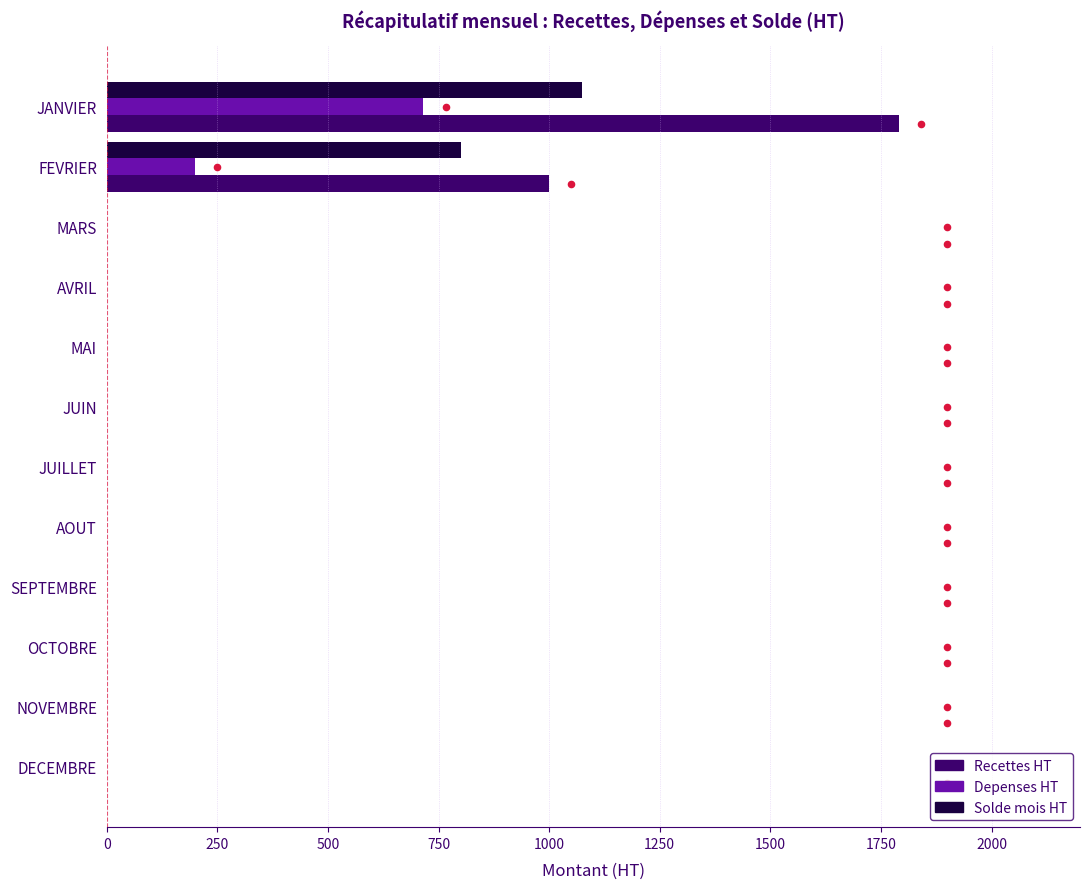

Which series contains the highest Y value?

Recettes HT